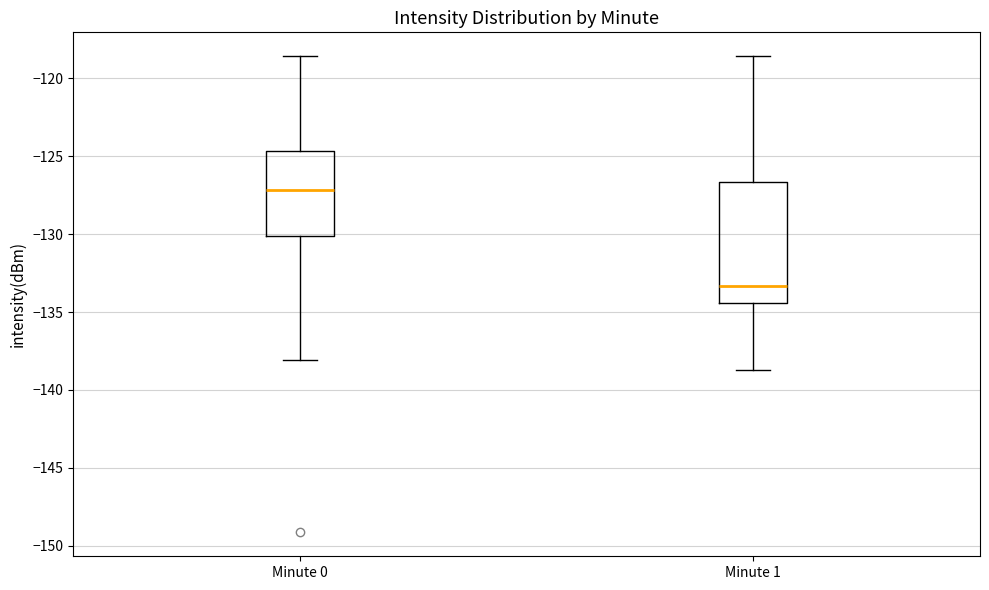

Comparing the boxes themselves (not the whiskers), which one is the tallest?

Minute 1